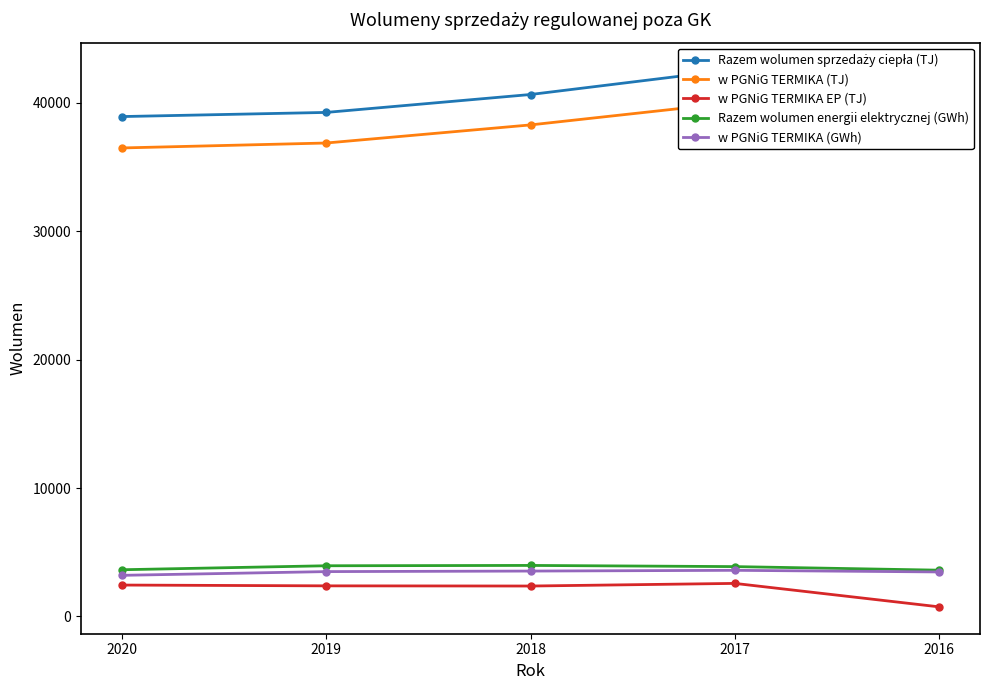

Which series has the largest total across all categories?

Razem wolumen sprzedaży ciepła (TJ)